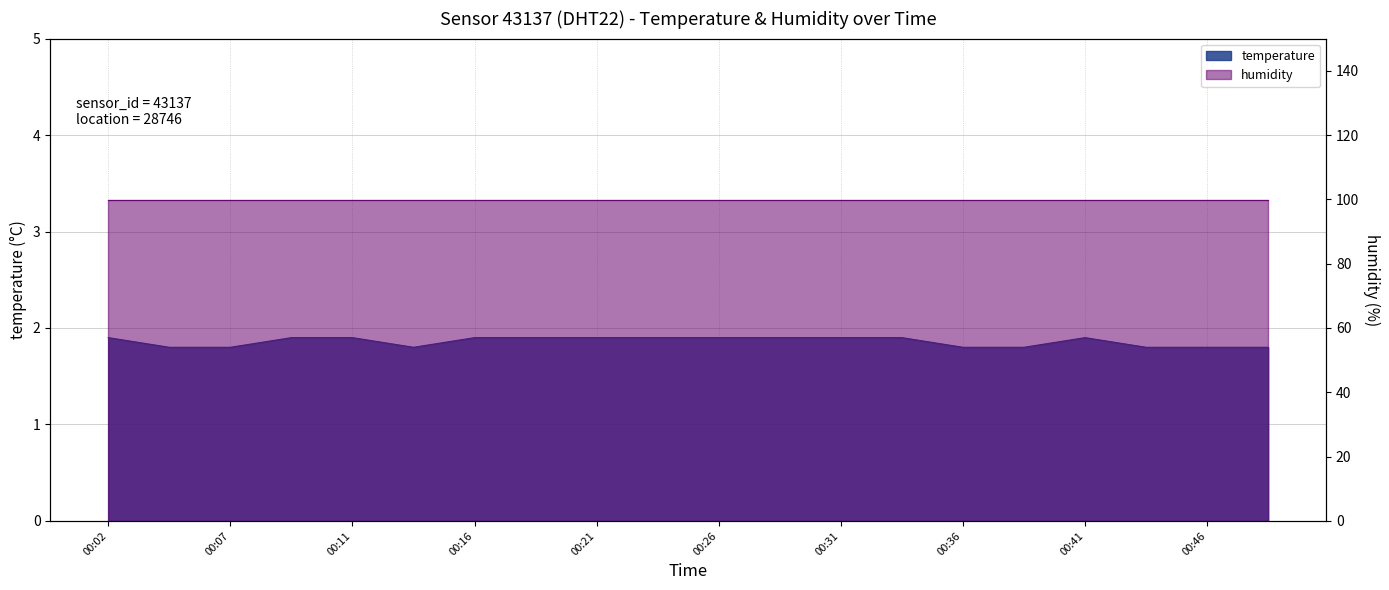

Rank the categories by value from lowest to highest.

00:04, 00:07, 00:14, 00:36, 00:39, 00:44, 00:46, 00:49, 00:02, 00:09, 00:11, 00:16, 00:19, 00:21, 00:24, 00:26, 00:29, 00:31, 00:34, 00:41